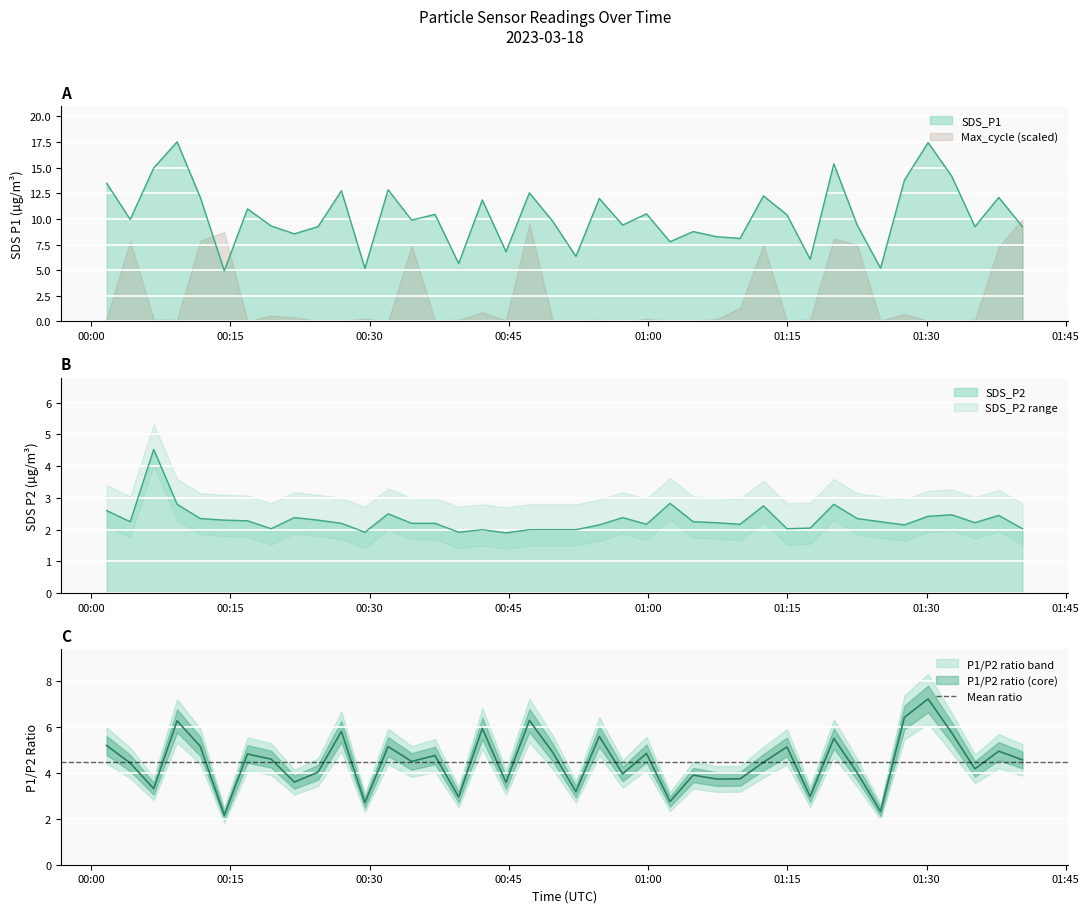

Between 2023/03/18 00:59:50 and 2023/03/18 01:02:22, which is larger?

2023/03/18 00:59:50